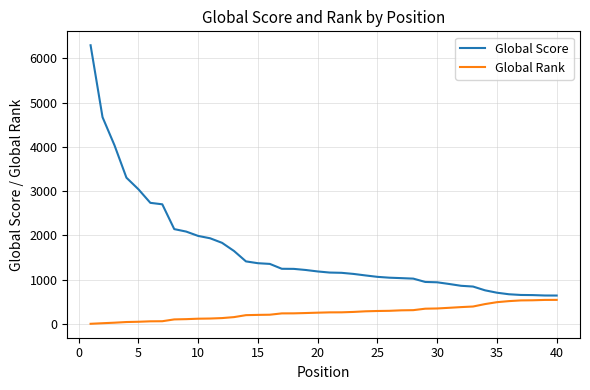

What is the average value of the Global Score series?

1637